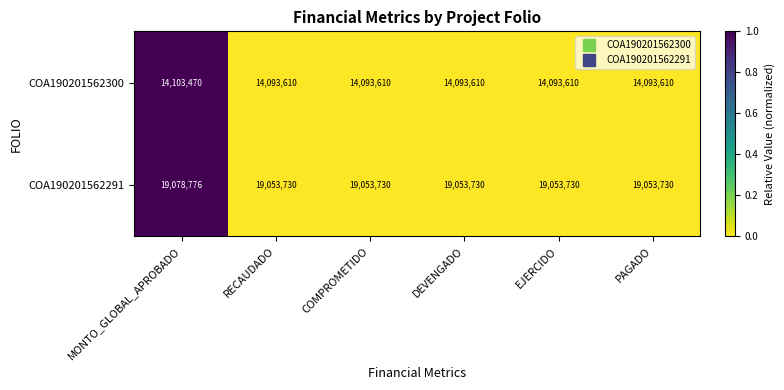

Reading left to right, transcribe all the data shown in this chart.

COA190201562300: MONTO_GLOBAL_APROBADO=14103470	RECAUDADO=14093610	COMPROMETIDO=14093610	DEVENGADO=14093610	EJERCIDO=14093610	PAGADO=14093610
COA190201562291: MONTO_GLOBAL_APROBADO=19078776	RECAUDADO=19053730	COMPROMETIDO=19053730	DEVENGADO=19053730	EJERCIDO=19053730	PAGADO=19053730